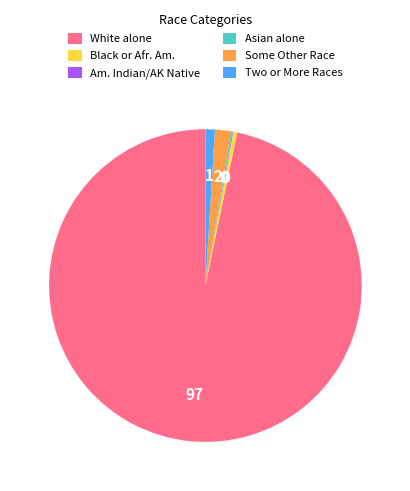

Is there a majority slice in this chart?

Yes